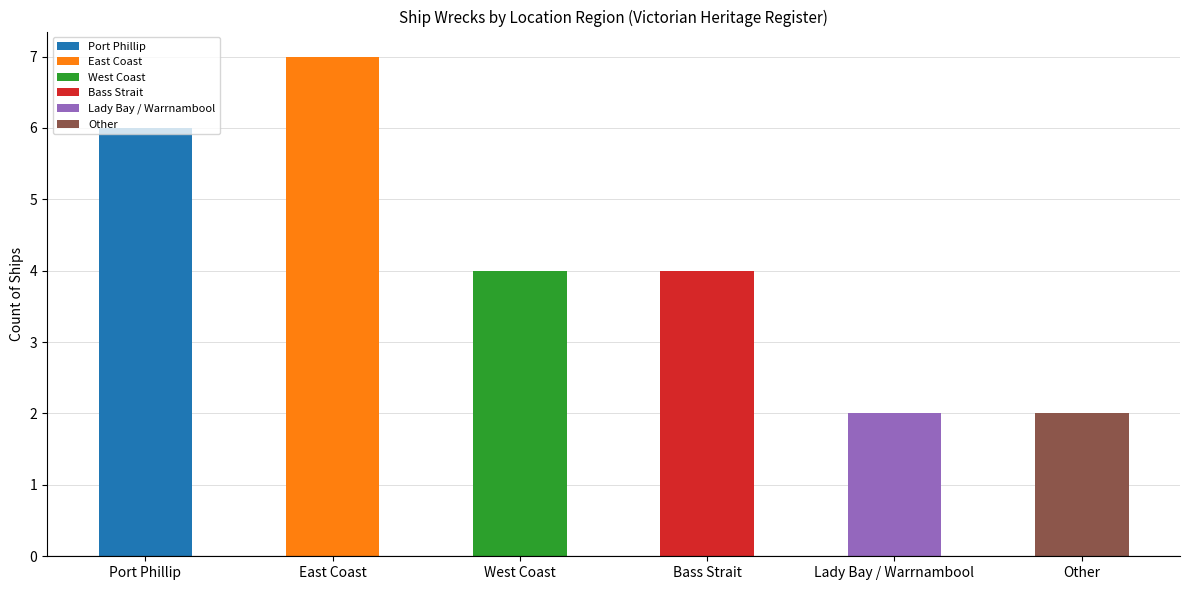

What is the sum of all values?

25